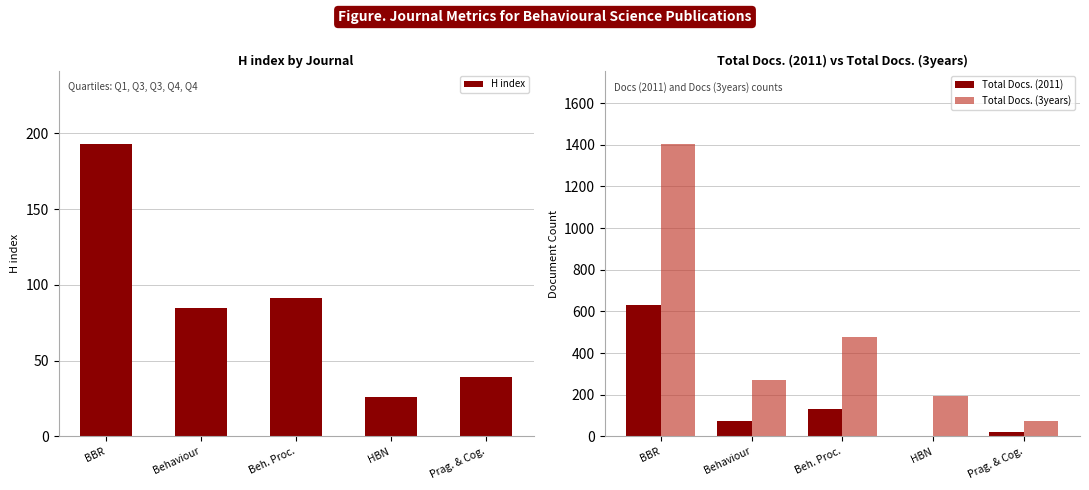

Where is Total Docs. (2011) nearest to the value 316?

Beh. Proc.